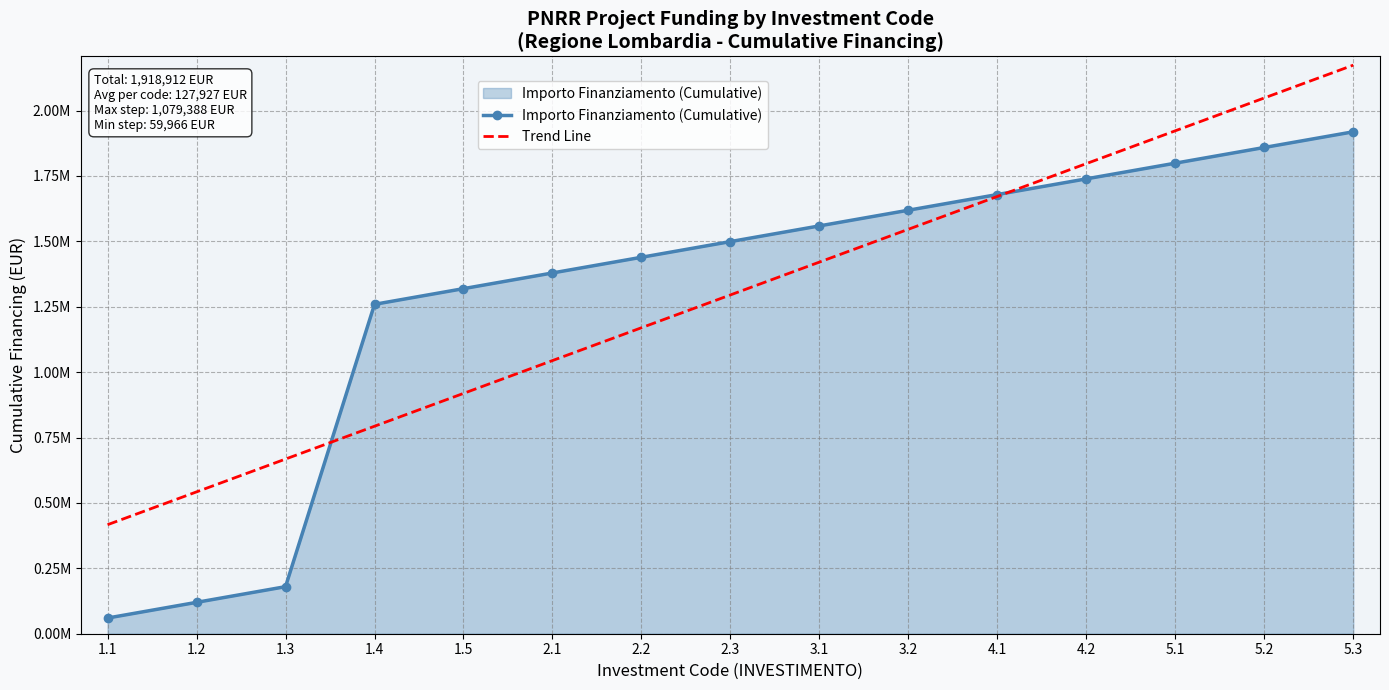

At which label is Trend Line closest to 1295265?

2.3